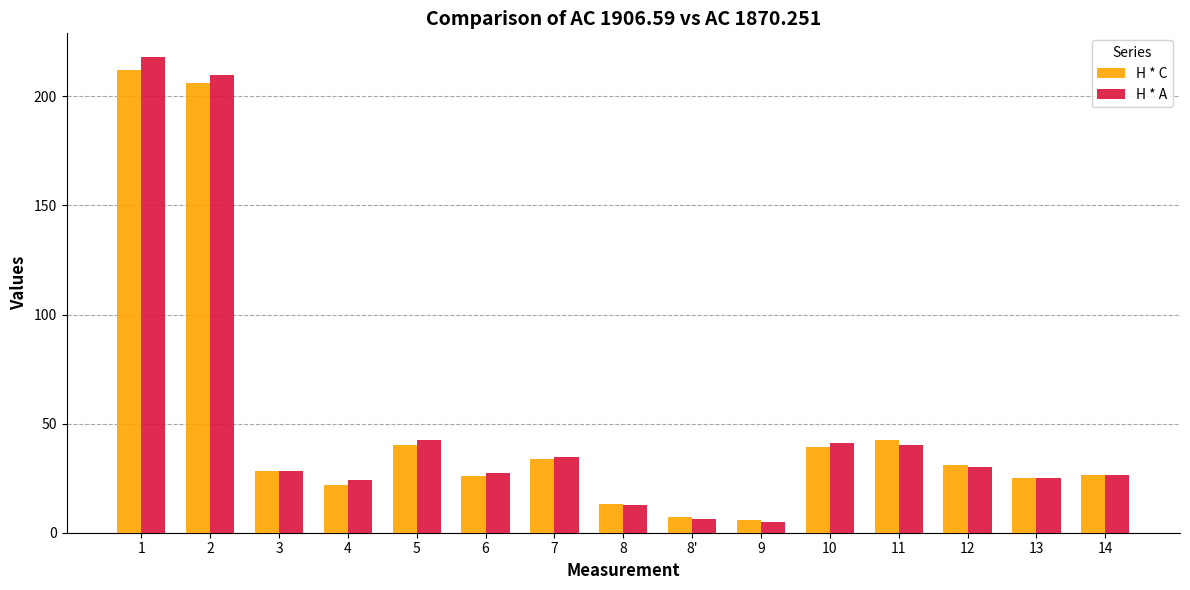

How many bars are there in each group?

2